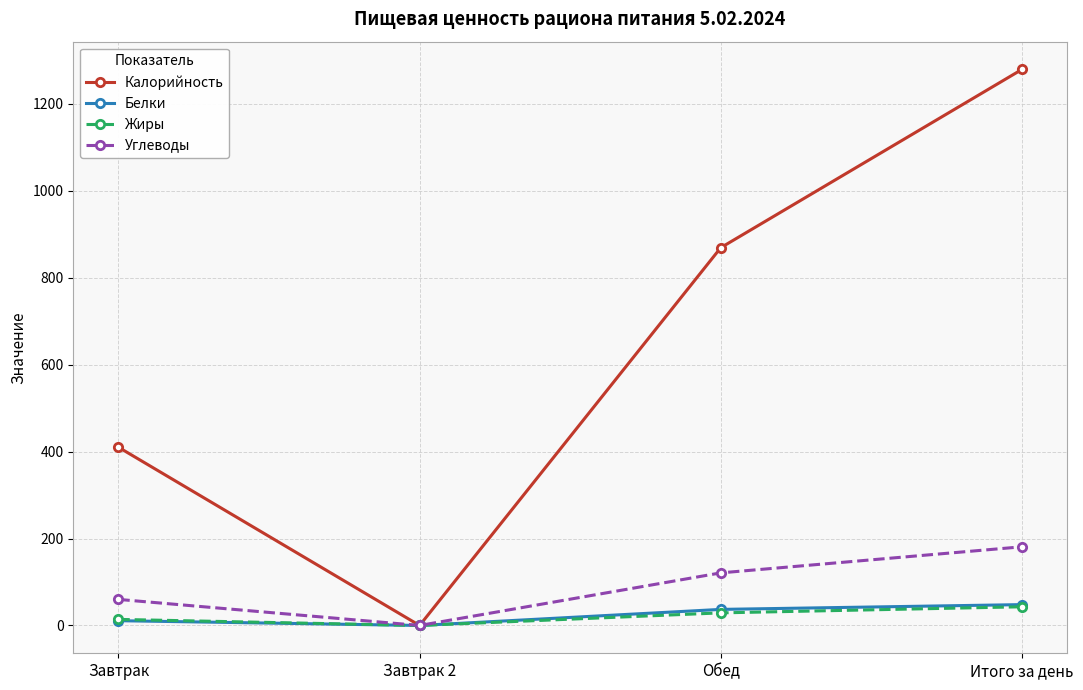

Which series has the largest range (max minus min)?

Калорийность